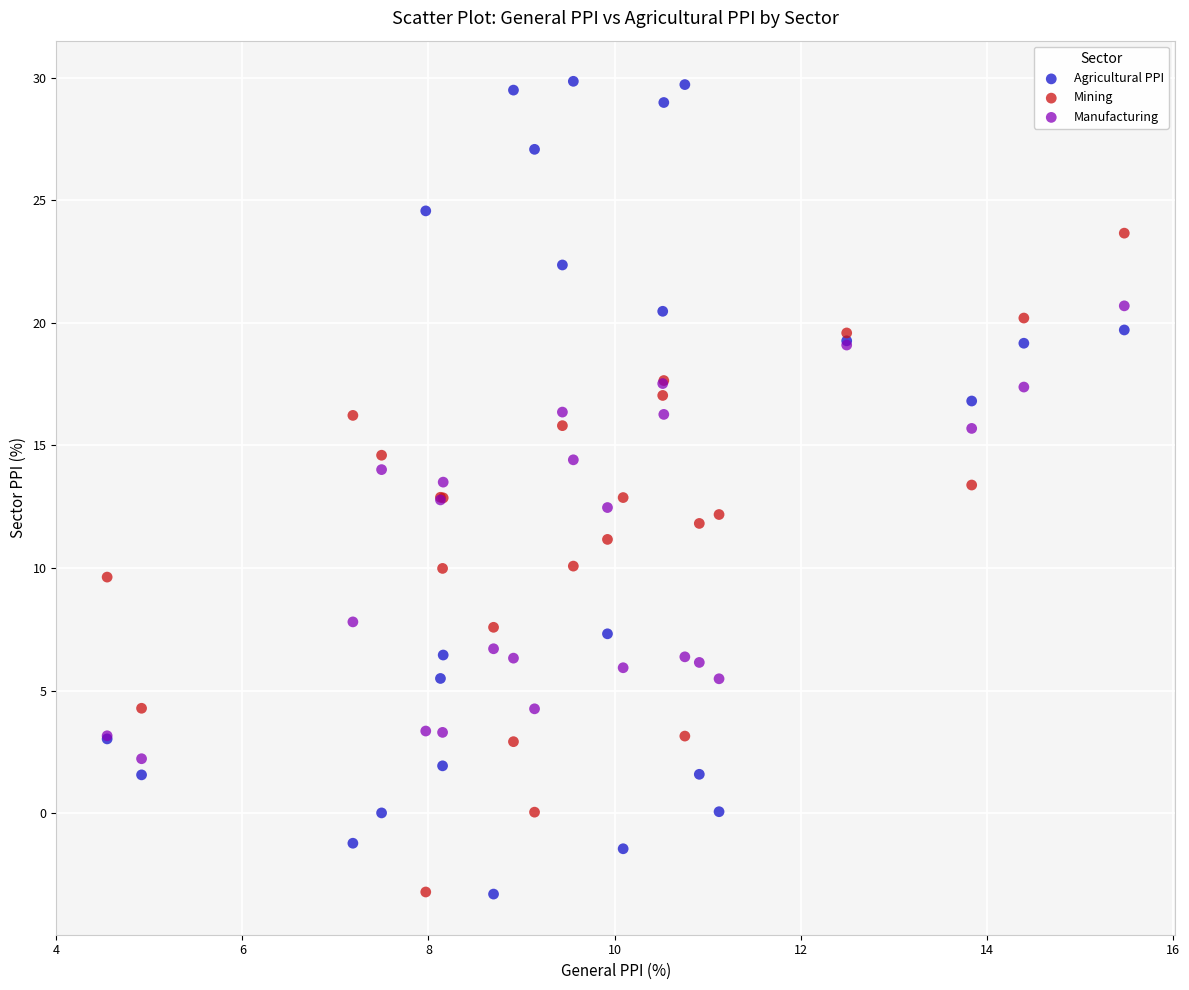

What is the X range (max minus min) for the scatter plot?

10.9